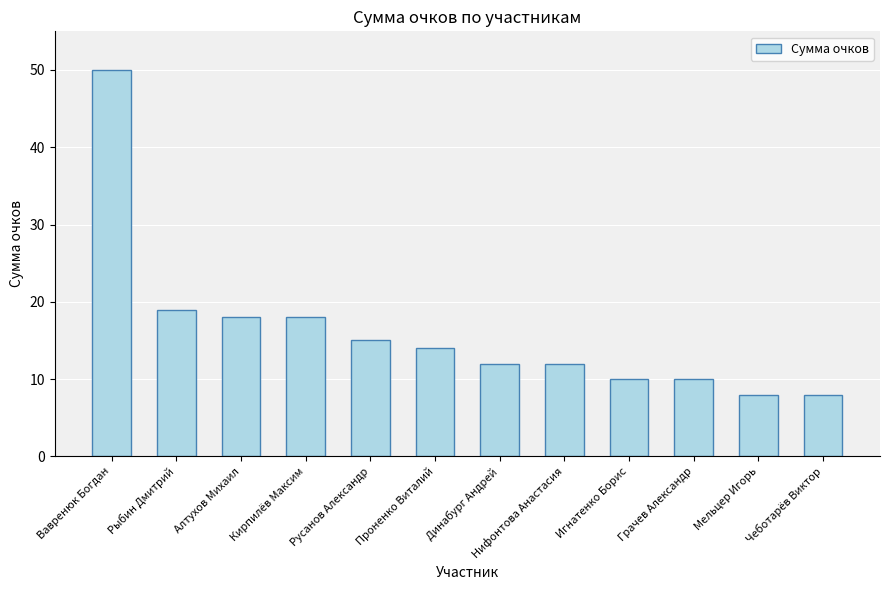

How many data points are less than 14?

6